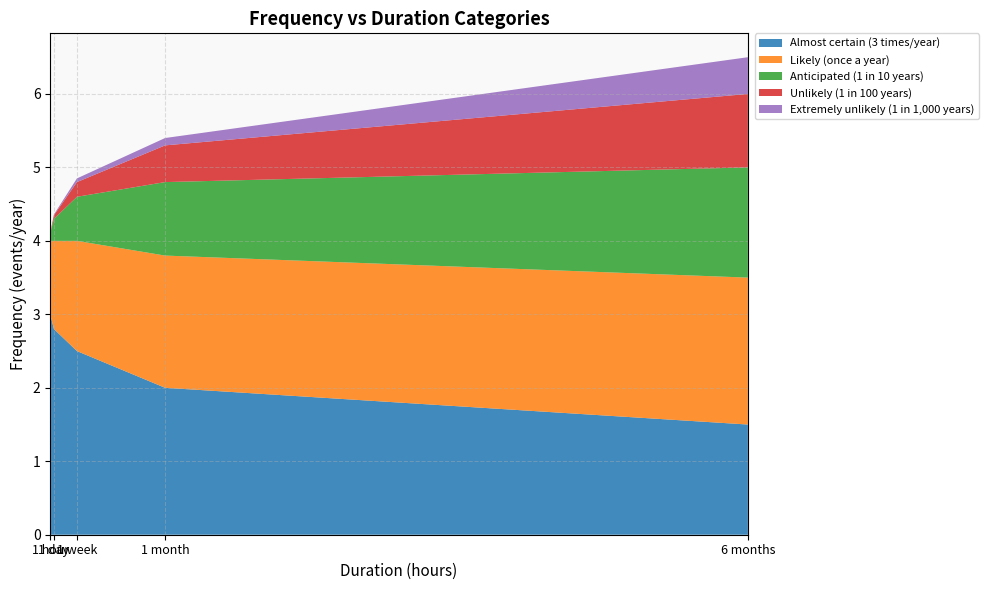

What is the minimum value for Almost certain (3 times/year)?

1.5